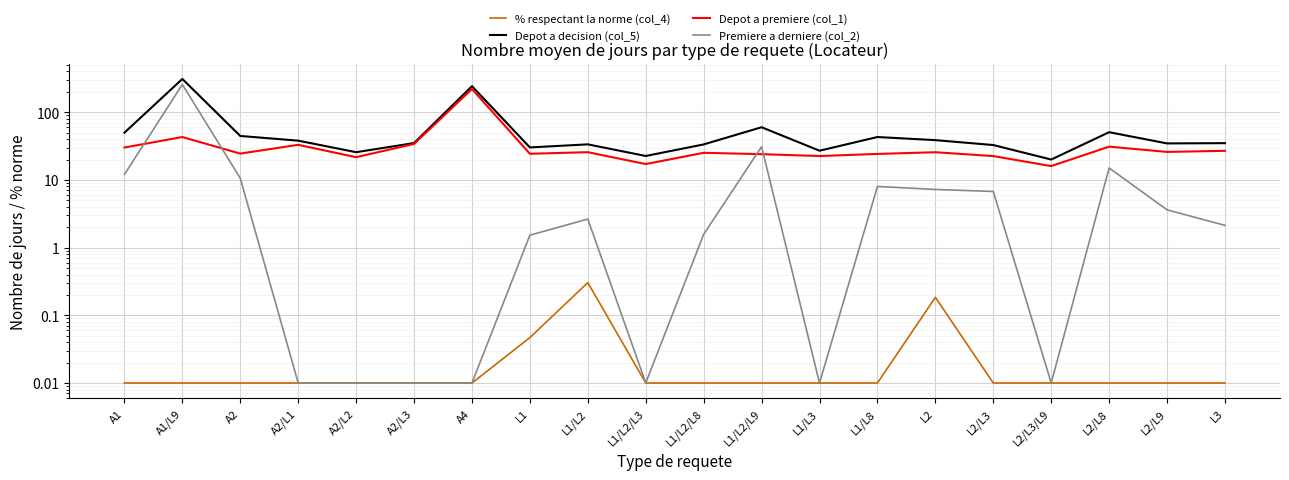

True or false: Depot a decision (col_5) and Depot a premiere (col_1) cross at least once.

False